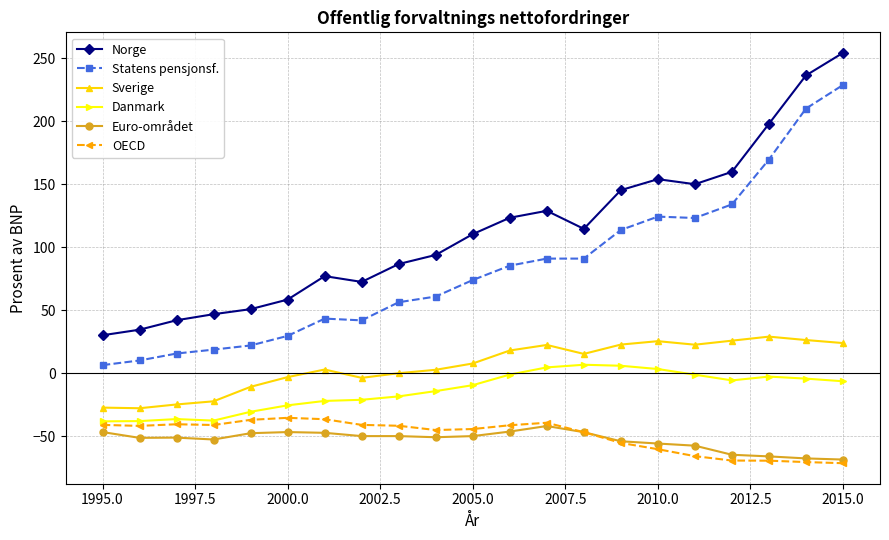

What is the highest value of the Euro-området series?

-41.9